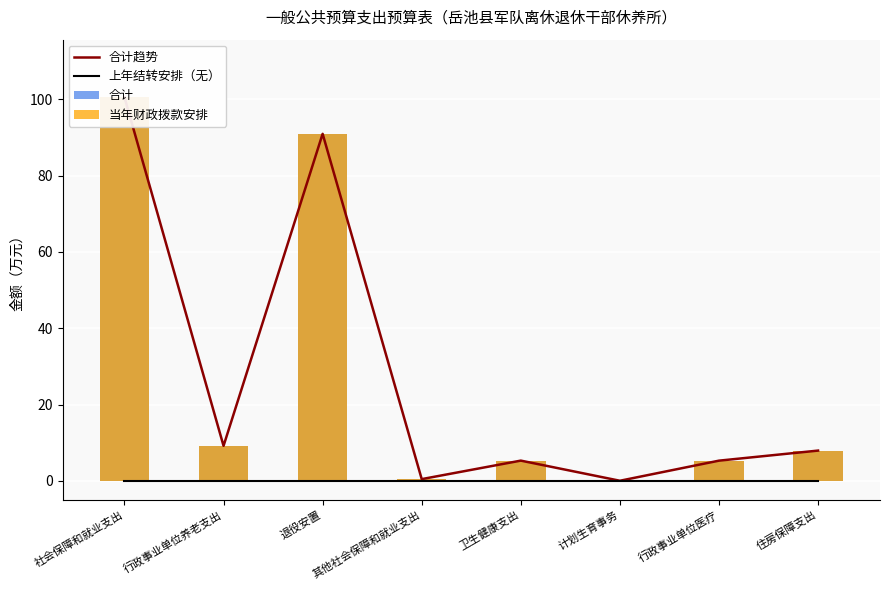

True or false: 合计 has a value of 91.0 at 退役安置.

True